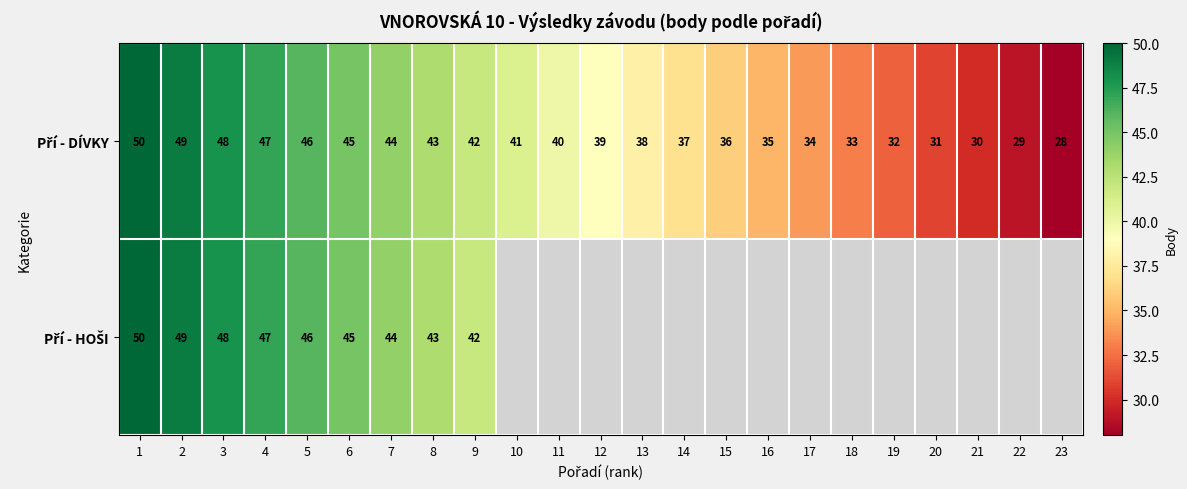

What is the maximum value shown in the chart?

50.0